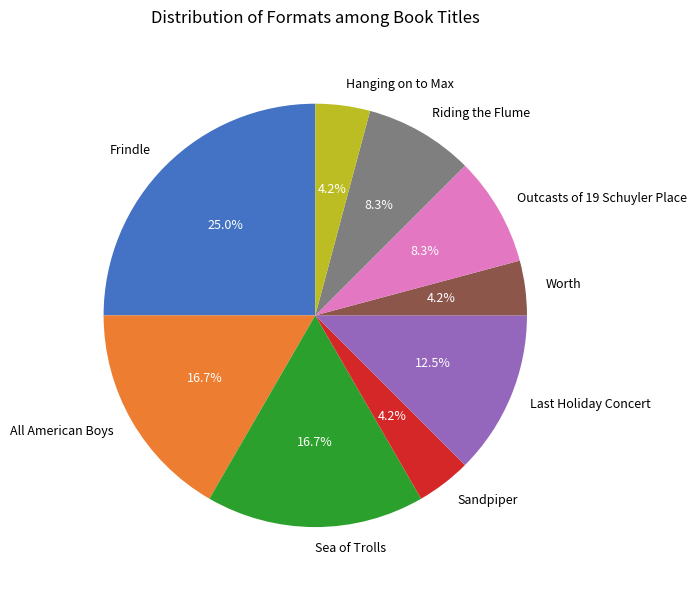

Between Riding the Flume and Sea of Trolls, which is larger?

Sea of Trolls